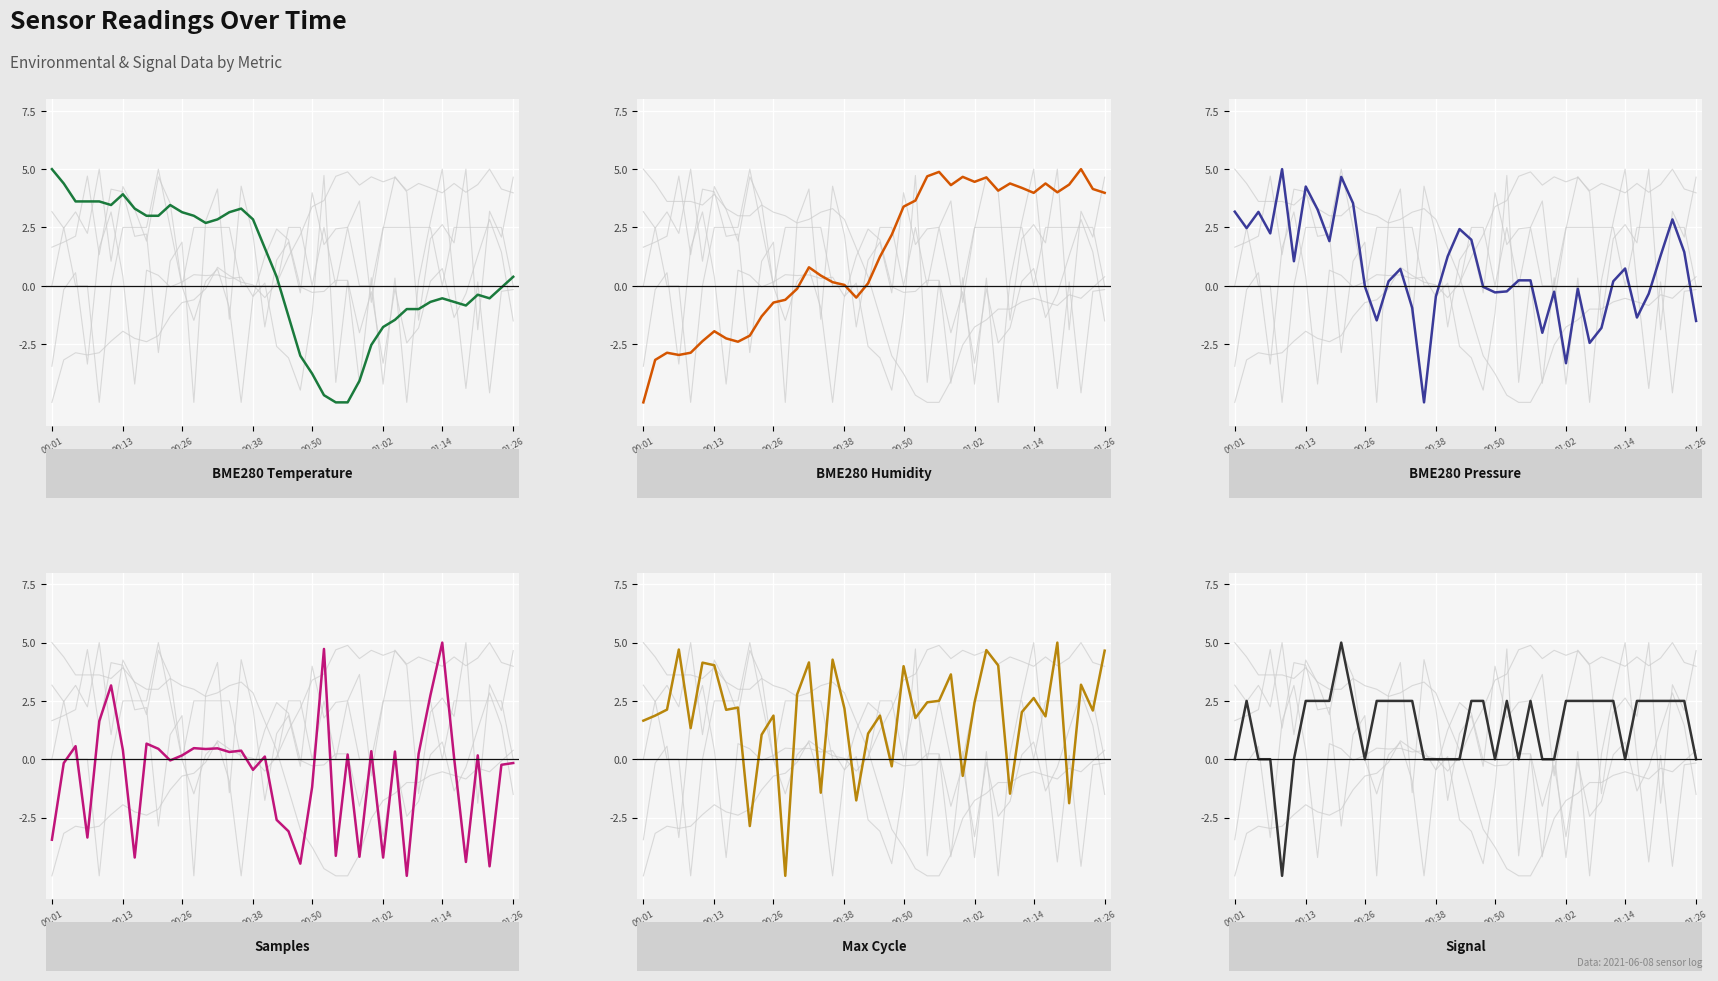

What is the label of the 15th point from the left?

14